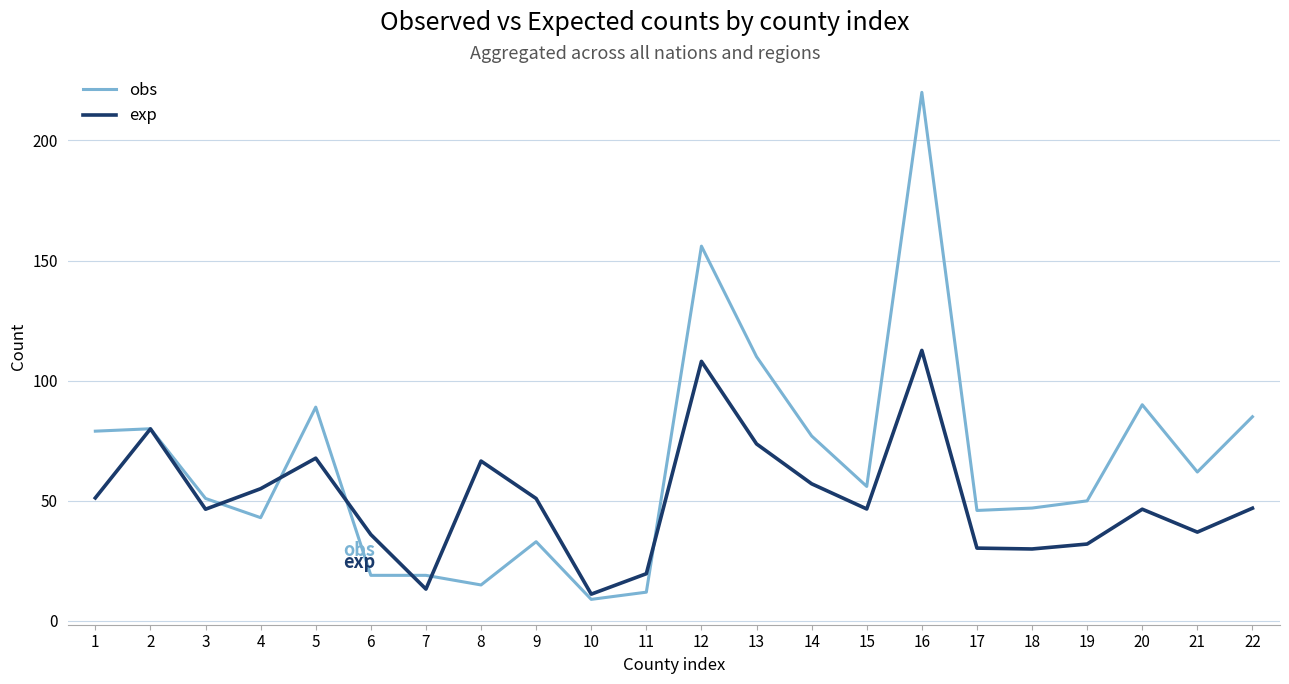

Which series has the largest range (max minus min)?

obs